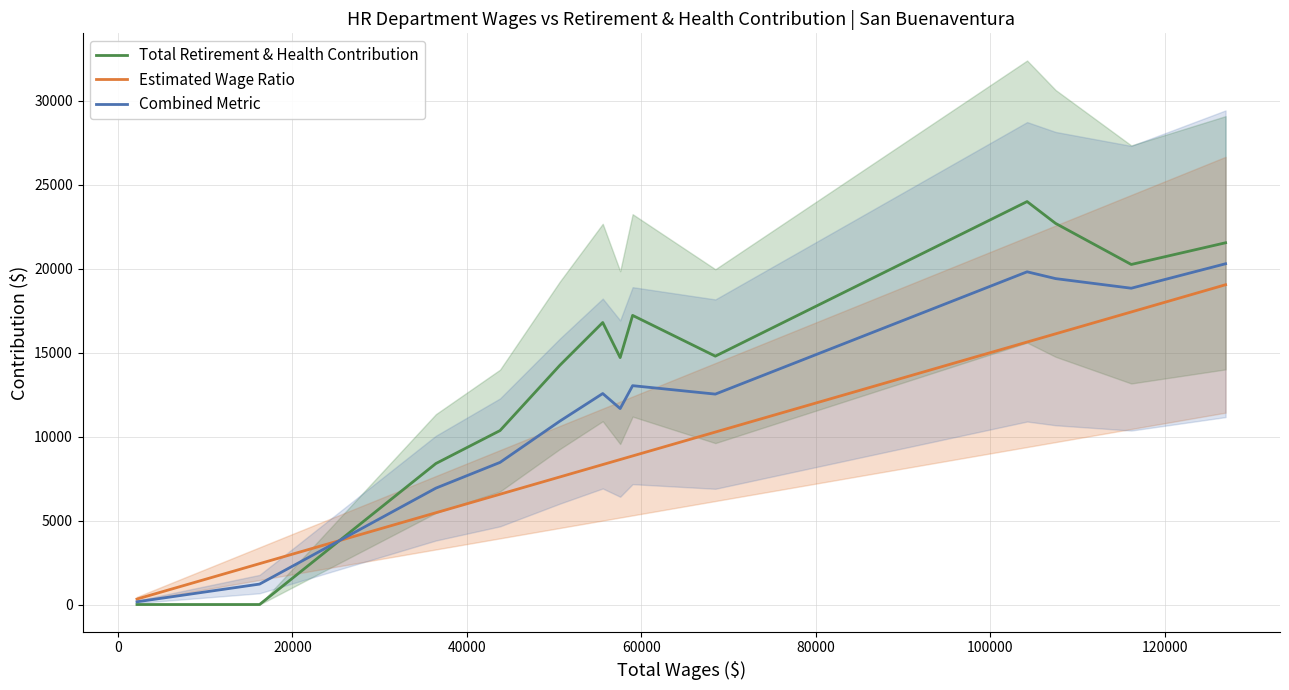

What are all the series names shown in the legend?

Total Retirement & Health Contribution, Estimated Wage Ratio, Combined Metric